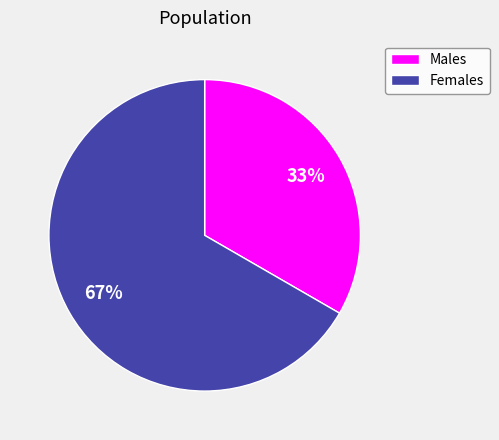

To the nearest percent, what is the average slice percentage?

50%